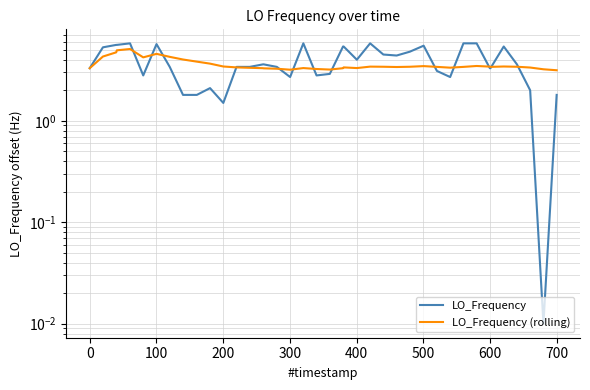

Reading left to right, what are all the values shown in this chart?

LO_Frequency: 3.3	5.3	5.6	5.6	5.8	2.8	5.7	3.4	1.8	1.8	2.1	1.5	3.4	3.4	3.6	3.6	3.4	2.7	5.8	2.8	2.9	5.4	5.4	4.0	5.8	4.5	4.4	4.8	5.5	3.1	2.7	5.8	5.8	3.3	3.3	5.4	3.6	2.0	0.0	1.8
LO_Frequency (rolling): 3.3	4.3	4.7	4.9	5.1	4.2	4.6	4.3	4.0	3.8	3.7	3.4	3.4	3.3	3.3	3.3	3.3	3.2	3.3	3.2	3.2	3.3	3.4	3.3	3.4	3.4	3.4	3.4	3.5	3.4	3.3	3.4	3.5	3.4	3.4	3.4	3.4	3.4	3.2	3.1